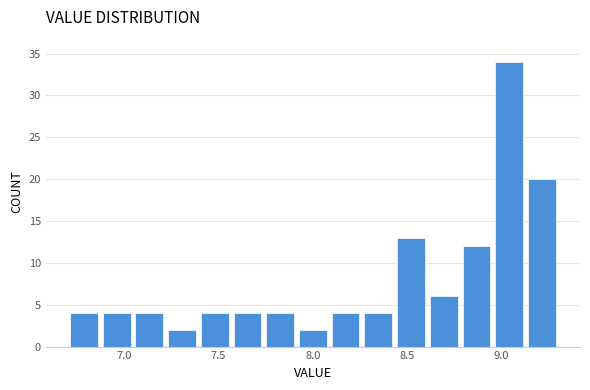

Read against the x-axis, roughly where is the centre of the tallest bar?

9.05